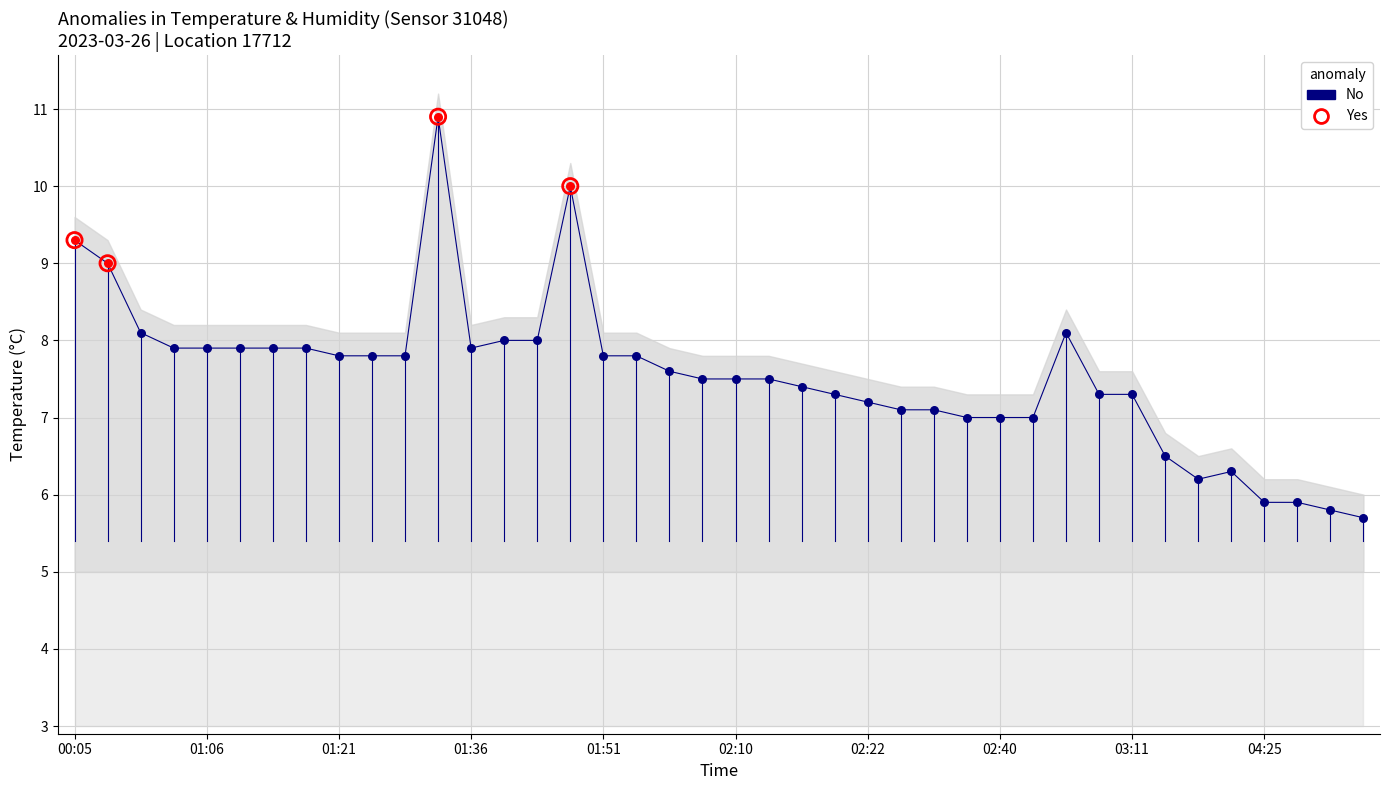

Which has a higher value, 02:10 or 01:54?

01:54